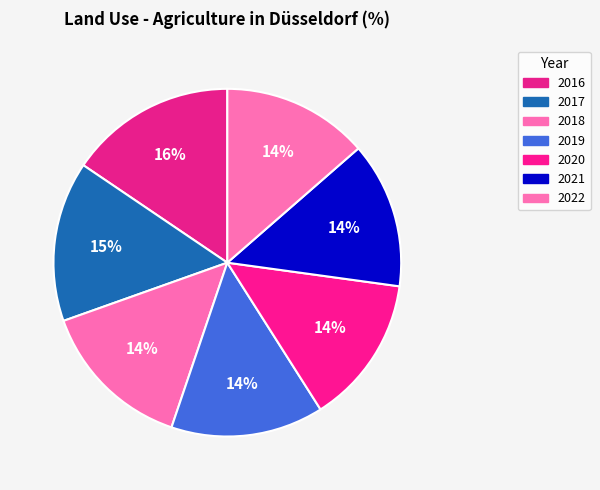

What percentage is the 2018 slice, to the nearest percent?

14%